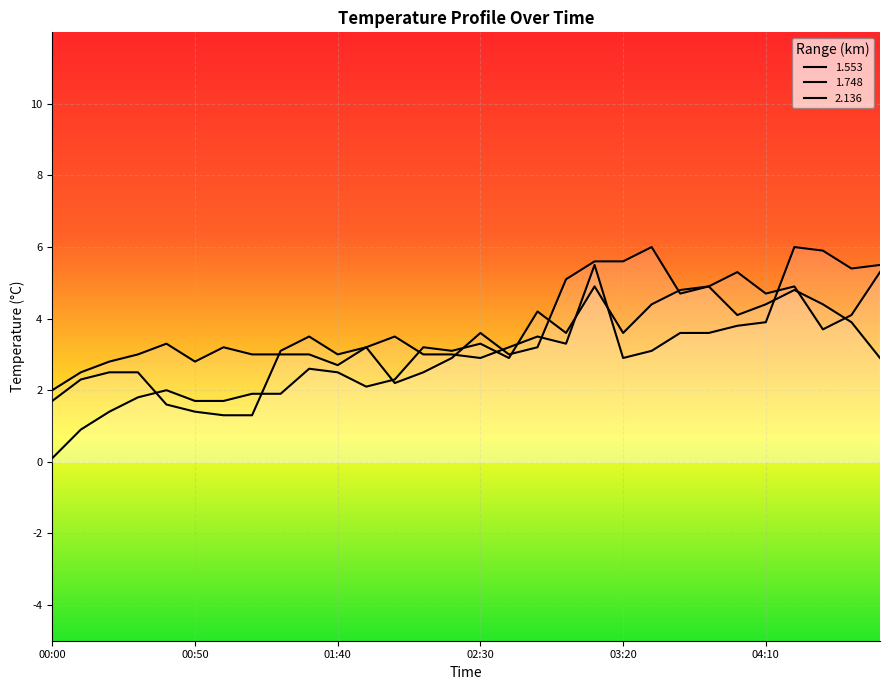

Which category has the lowest value in the 1.553 series?

01:00